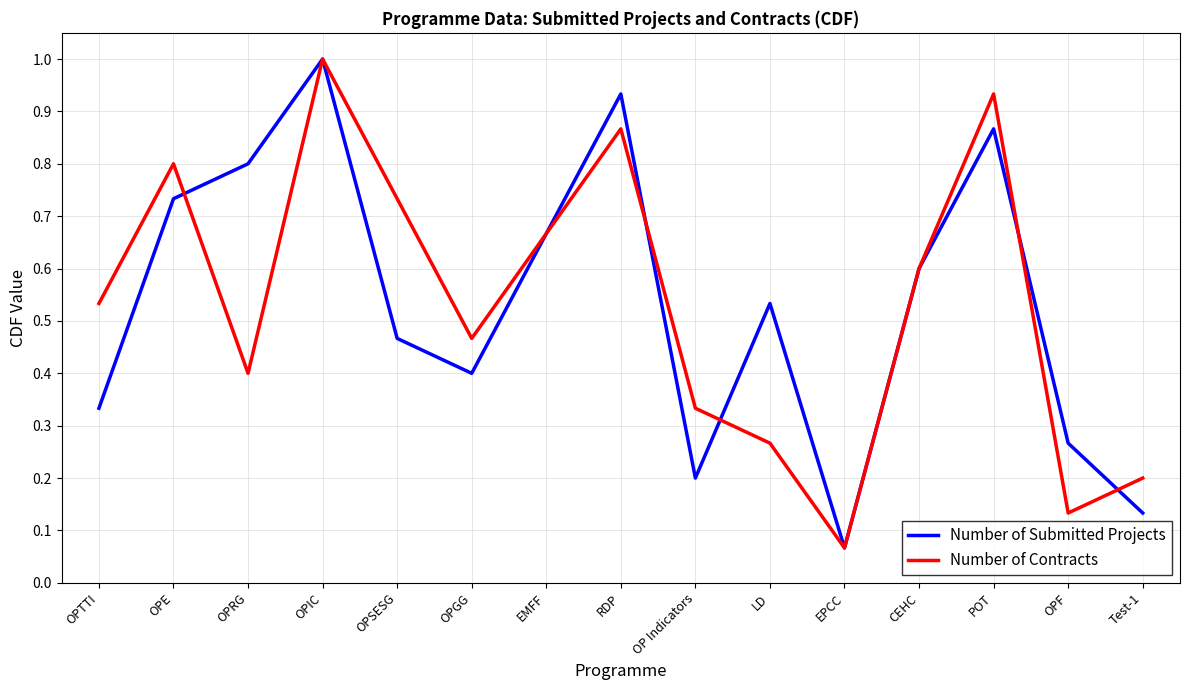

The value of Number of Submitted Projects at OPE is 0.2. True or false?

False